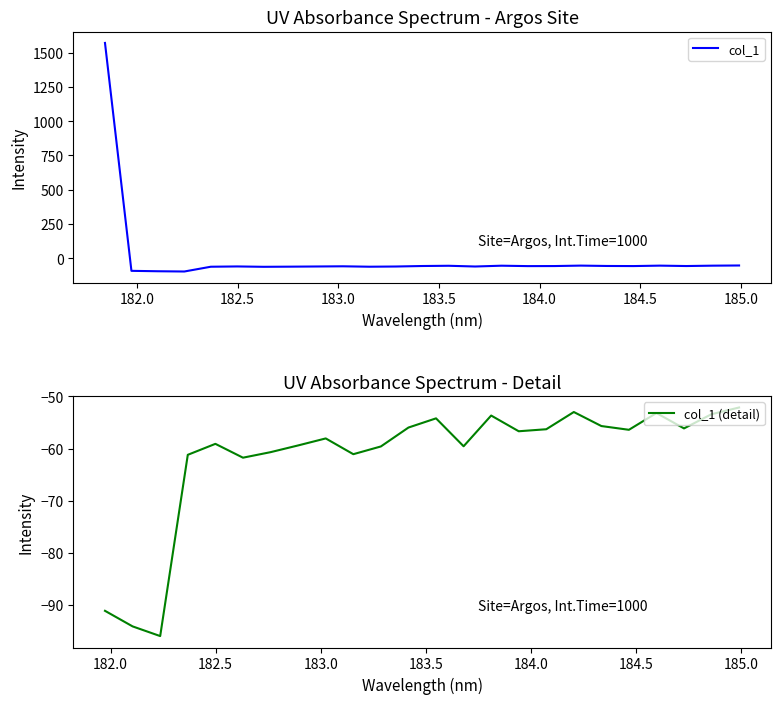

Which has a higher value, 184.2046578328 or 184.46687888?

184.2046578328